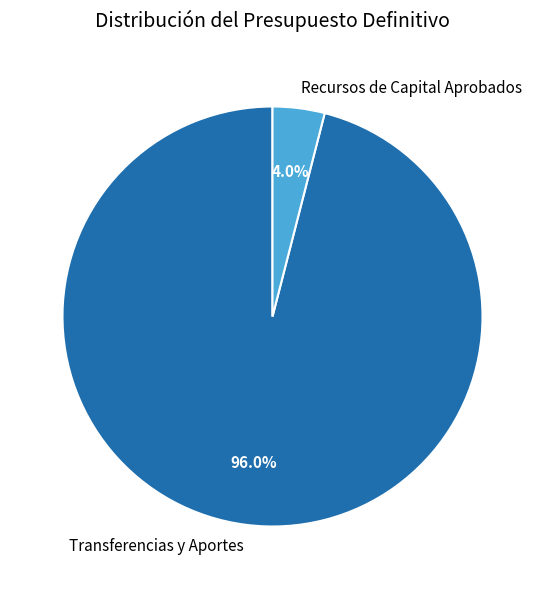

Approximately how many times larger is the value at Transferencias y Aportes compared to Recursos de Capital Aprobados?

24.0